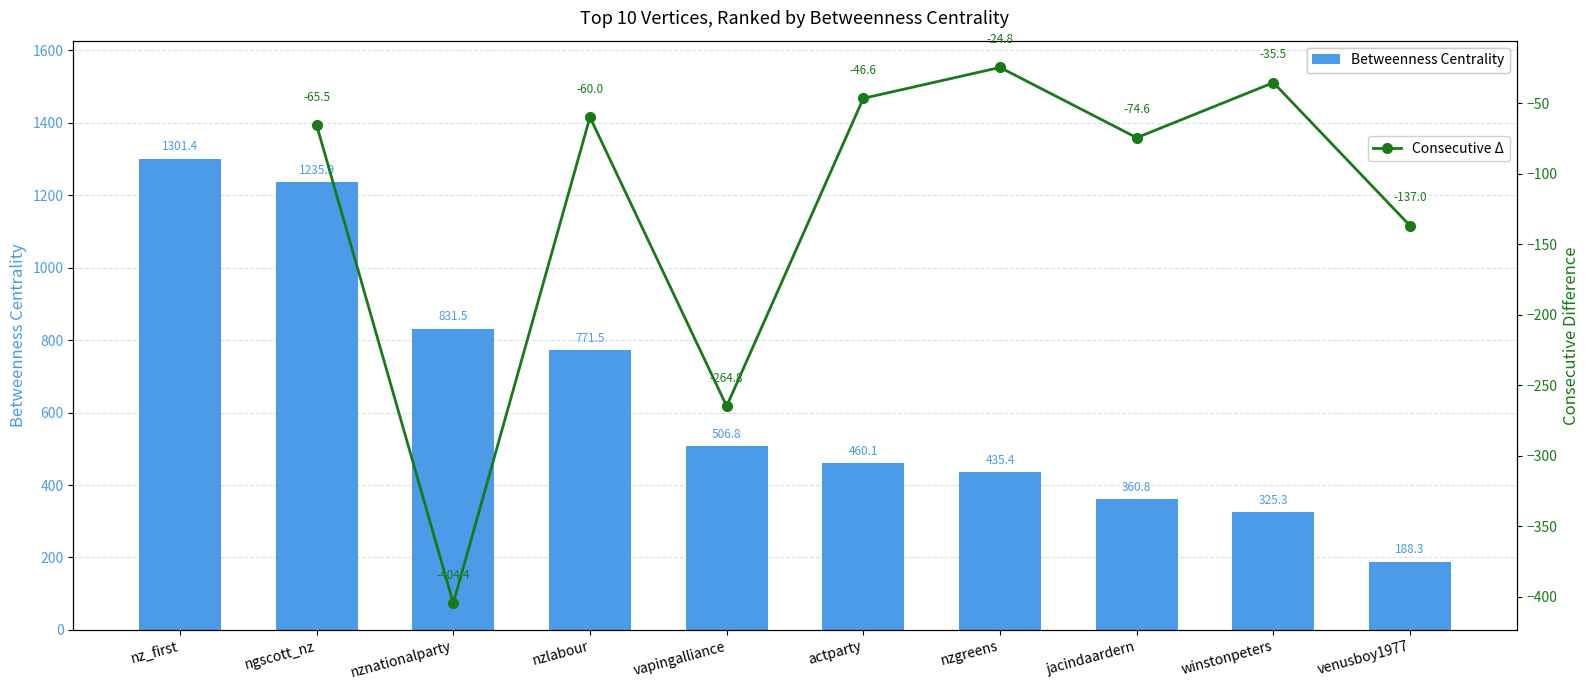

How many data points does each series have?

10